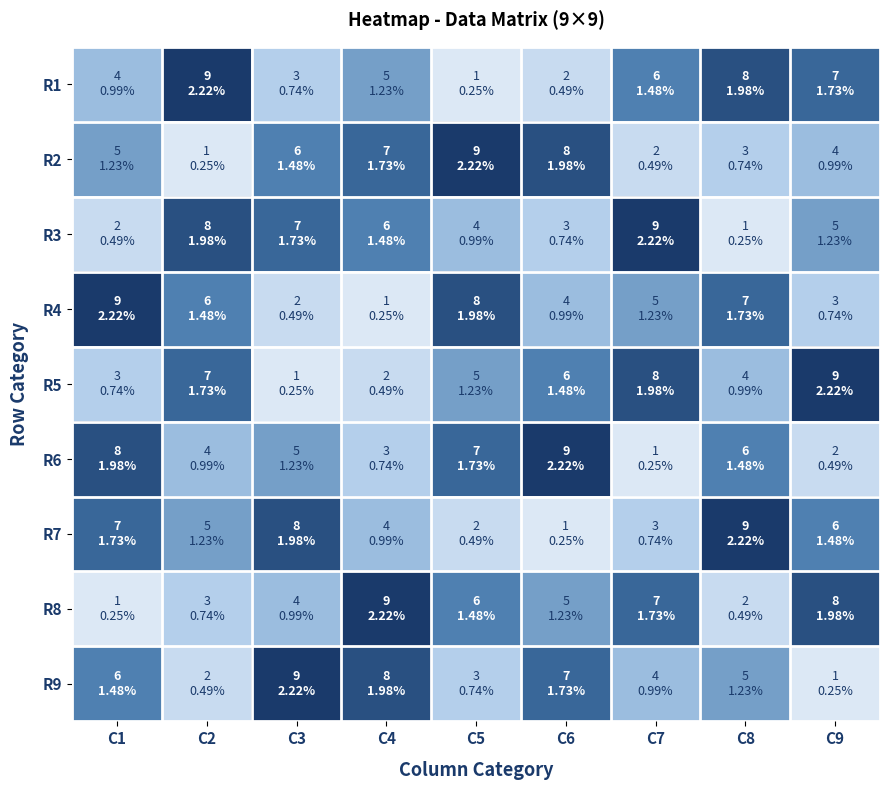

Reading left to right, extract all data points from this chart.

R1: C1=4	C2=9	C3=3	C4=5	C5=1	C6=2	C7=6	C8=8	C9=7
R2: C1=5	C2=1	C3=6	C4=7	C5=9	C6=8	C7=2	C8=3	C9=4
R3: C1=2	C2=8	C3=7	C4=6	C5=4	C6=3	C7=9	C8=1	C9=5
R4: C1=9	C2=6	C3=2	C4=1	C5=8	C6=4	C7=5	C8=7	C9=3
R5: C1=3	C2=7	C3=1	C4=2	C5=5	C6=6	C7=8	C8=4	C9=9
R6: C1=8	C2=4	C3=5	C4=3	C5=7	C6=9	C7=1	C8=6	C9=2
R7: C1=7	C2=5	C3=8	C4=4	C5=2	C6=1	C7=3	C8=9	C9=6
R8: C1=1	C2=3	C3=4	C4=9	C5=6	C6=5	C7=7	C8=2	C9=8
R9: C1=6	C2=2	C3=9	C4=8	C5=3	C6=7	C7=4	C8=5	C9=1